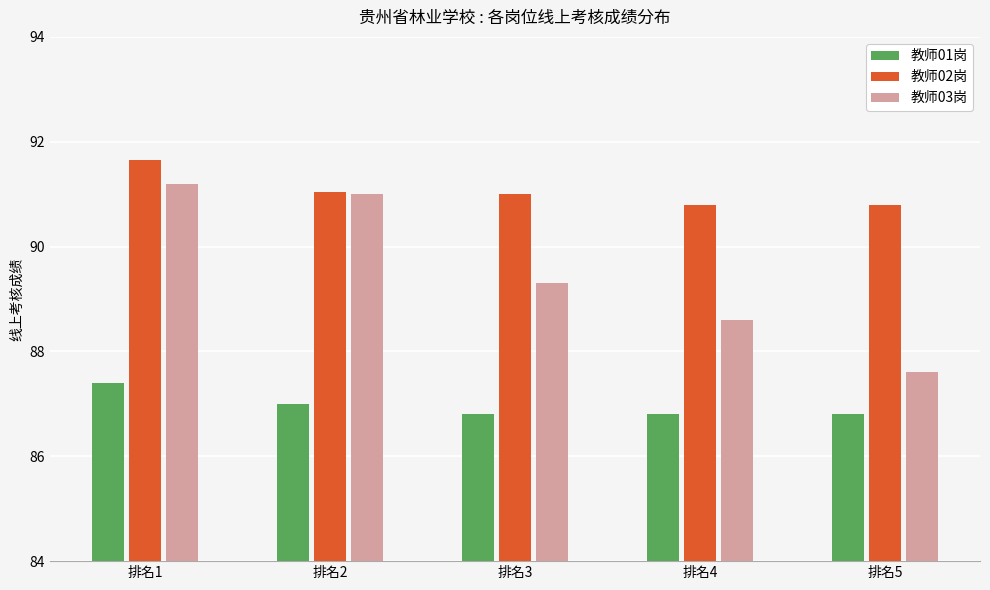

Which series has the widest spread of values?

教师03岗